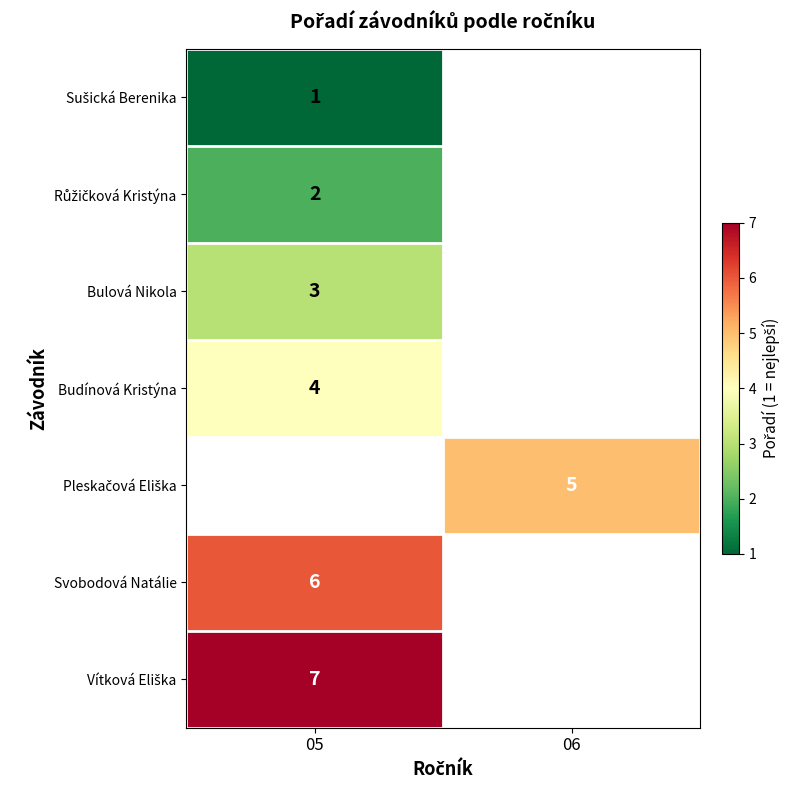

Which series has the largest range (max minus min)?

Sušická Berenika